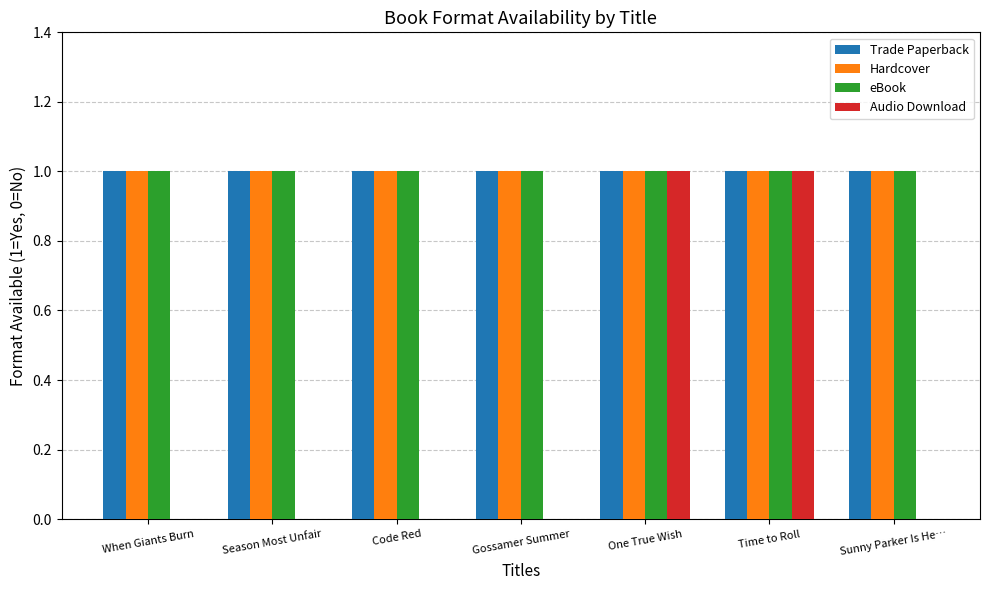

Reading left to right, transcribe all the data shown in this chart.

Trade Paperback: When Giants Burn=1	Season Most Unfair=1	Code Red=1	Gossamer Summer=1	One True Wish=1	Time to Roll=1	Sunny Parker Is He…=1
Hardcover: When Giants Burn=1	Season Most Unfair=1	Code Red=1	Gossamer Summer=1	One True Wish=1	Time to Roll=1	Sunny Parker Is He…=1
eBook: When Giants Burn=1	Season Most Unfair=1	Code Red=1	Gossamer Summer=1	One True Wish=1	Time to Roll=1	Sunny Parker Is He…=1
Audio Download: When Giants Burn=0	Season Most Unfair=0	Code Red=0	Gossamer Summer=0	One True Wish=1	Time to Roll=1	Sunny Parker Is He…=0